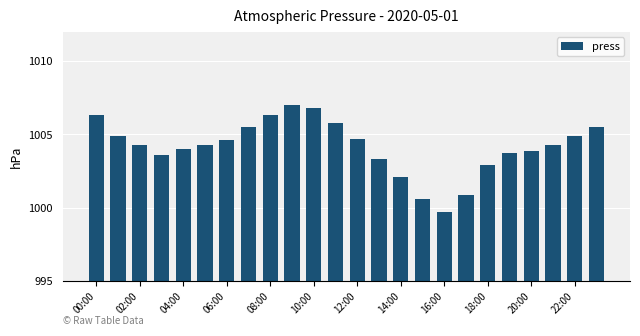

Count the number of categories in the chart.

24